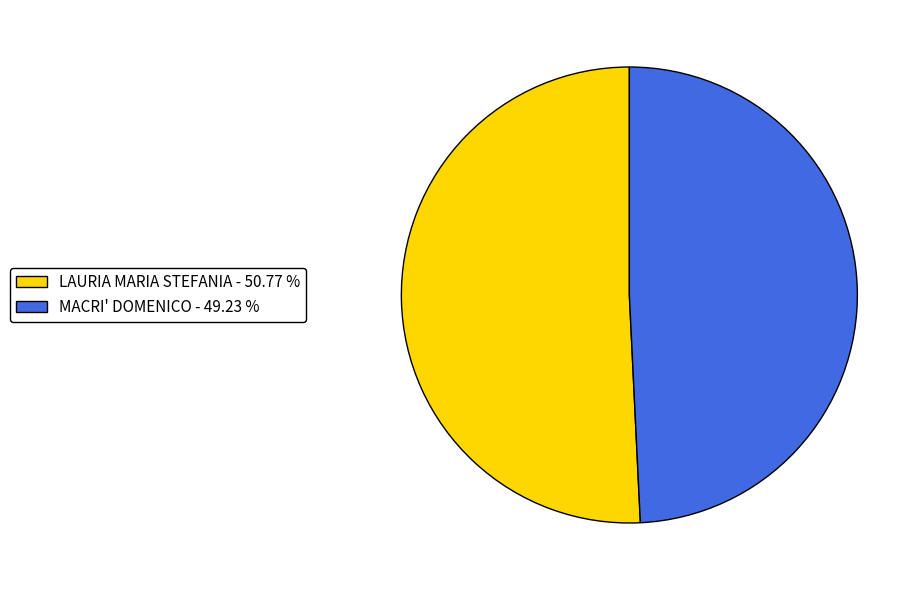

Which slice is the smallest?

MACRI' DOMENICO